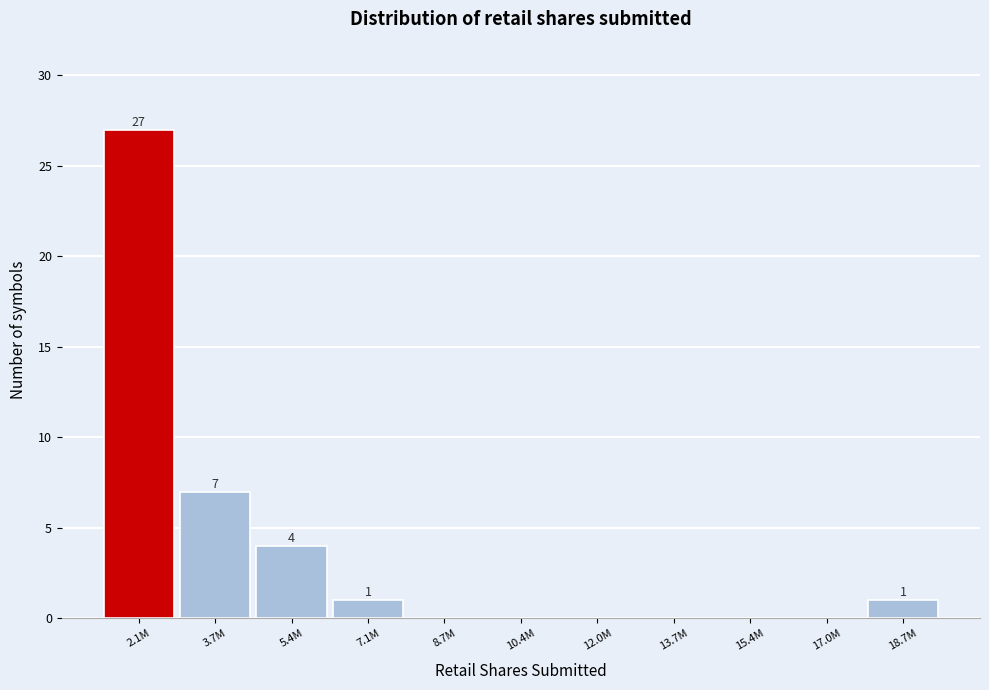

Reading left to right, what are all the values shown in this chart?

2.1M=27	3.7M=7	5.4M=4	7.1M=1	8.7M=0	10.4M=0	12.0M=0	13.7M=0	15.4M=0	17.0M=0	18.7M=1